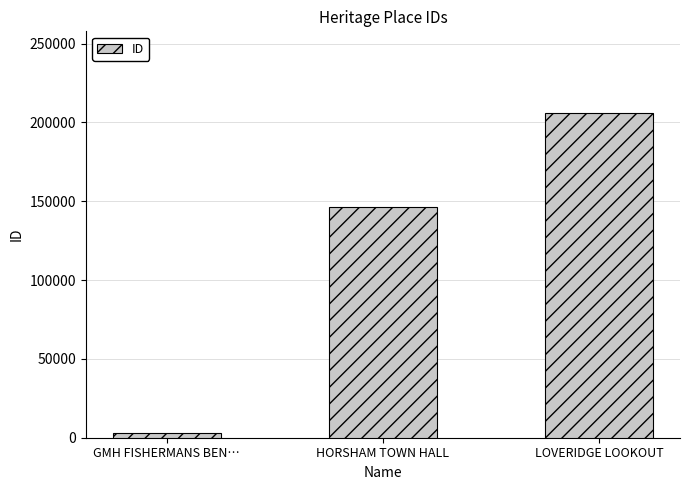

How many categories are shown in the chart?

3